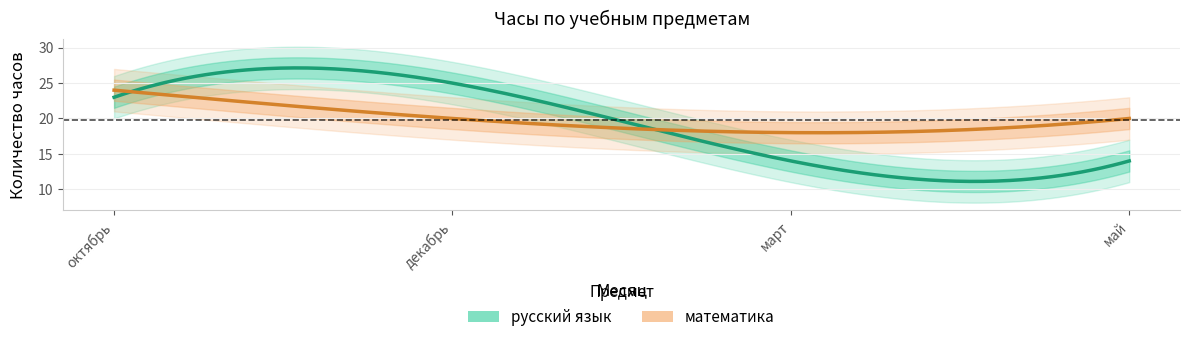

How many interior local peaks does the русский язык series have?

1